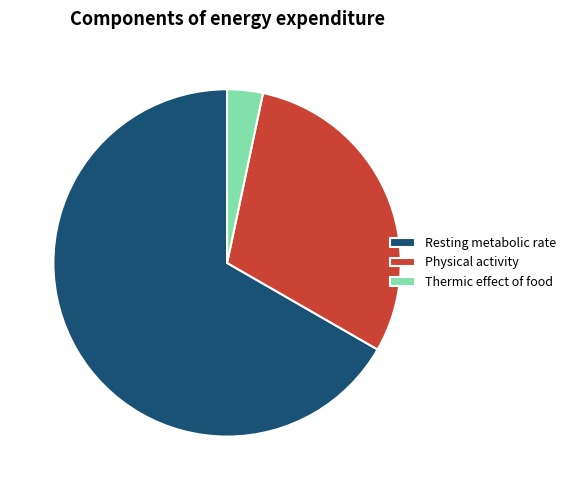

Combined, do Thermic effect of food and Physical activity account for over 50%?

No